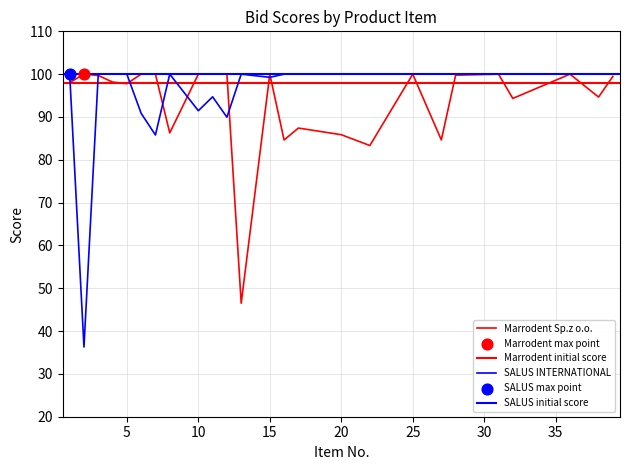

Which series contains the highest Y value?

Marrodent Sp.z o.o.